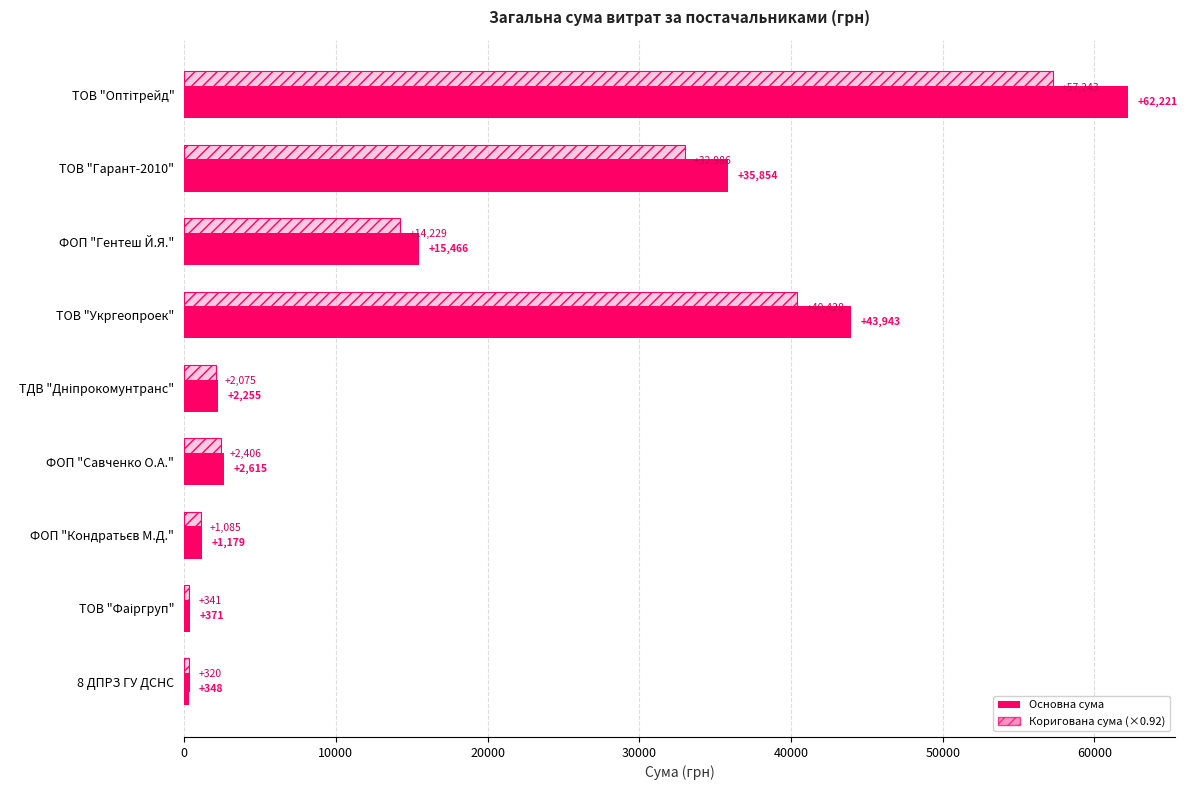

What is the maximum value shown in the chart?

62221.0